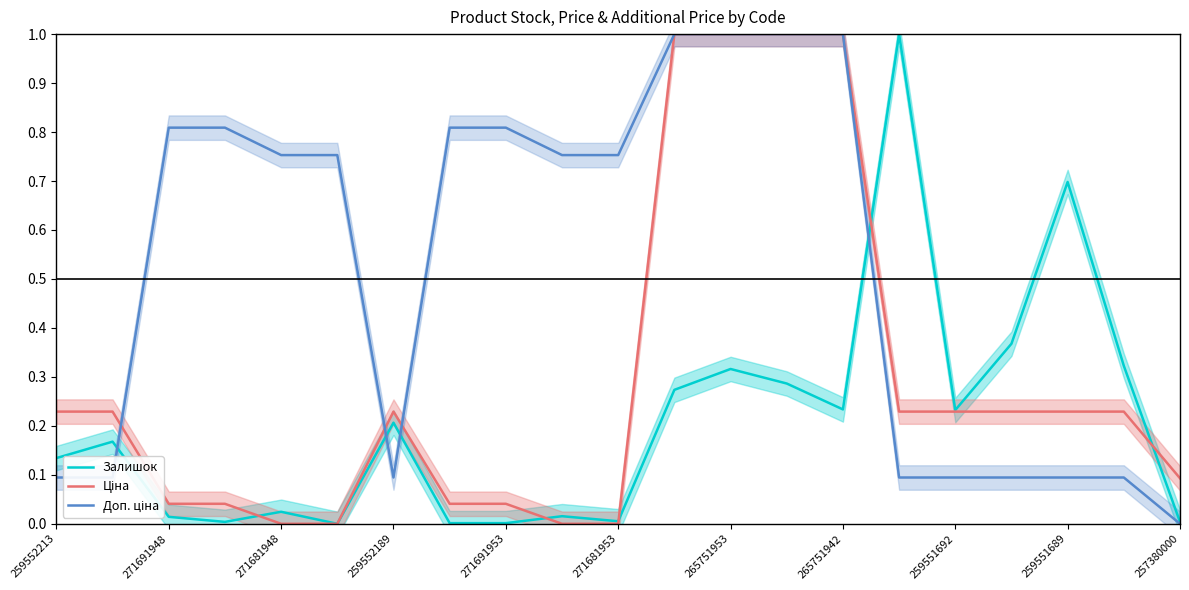

How many intersections are there between Ціна and Доп. ціна?

3